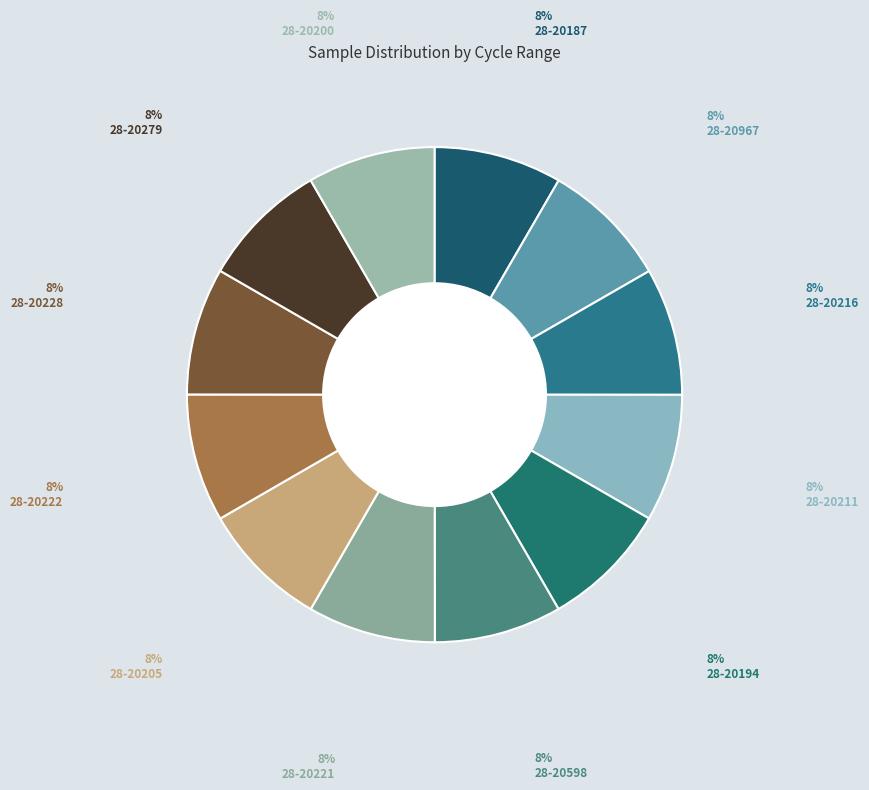

Which category has the smallest portion of the pie?

28-20194